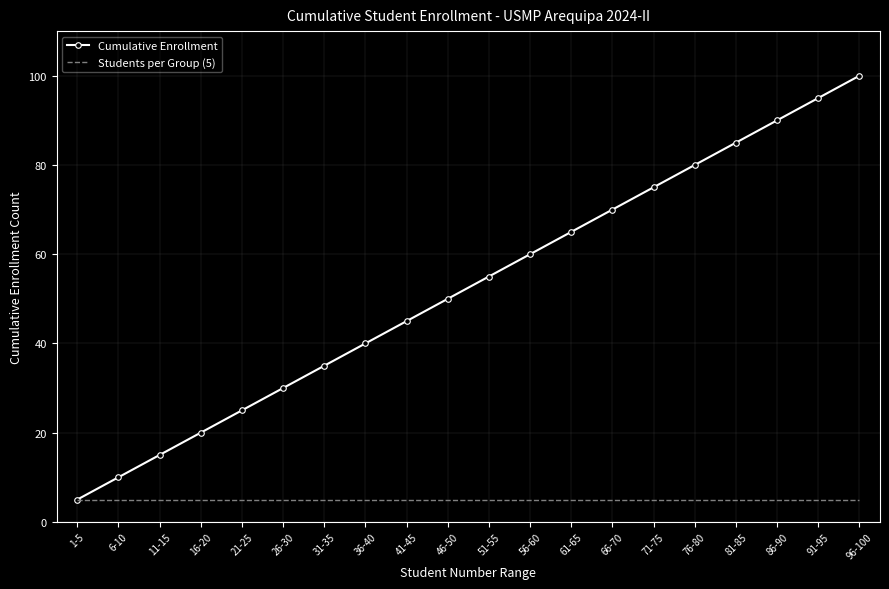

Rank the series at 41-45 from highest to lowest value.

Cumulative Enrollment, Students per Group (5)